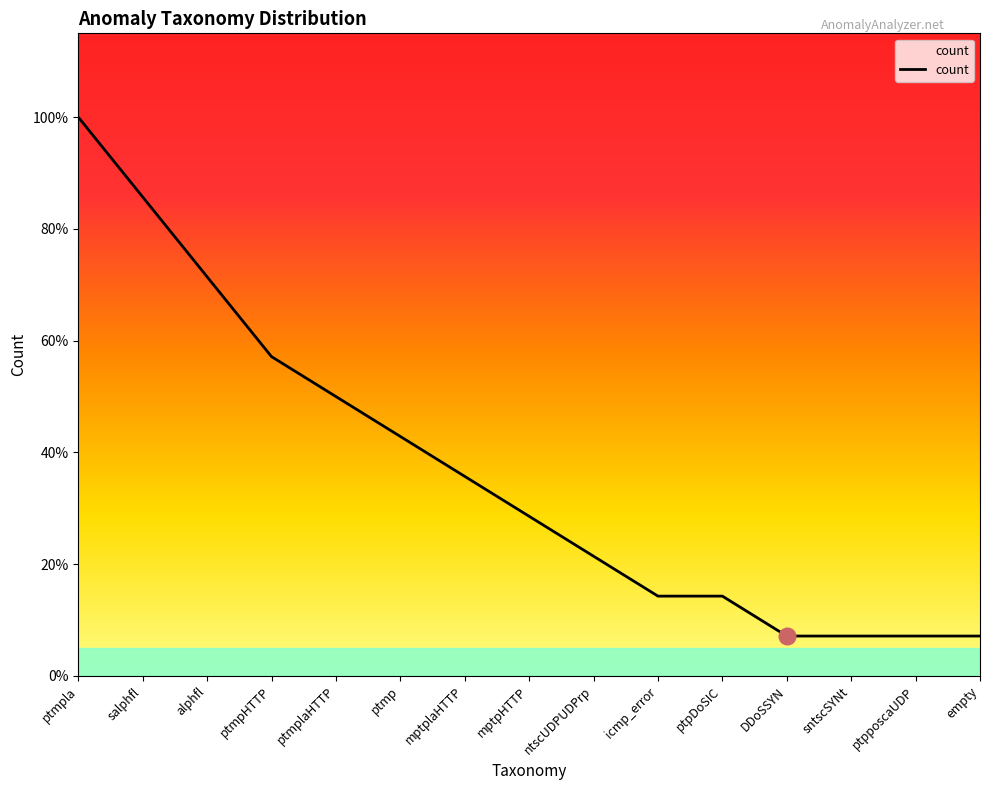

Does the chart have visible grid lines?

No